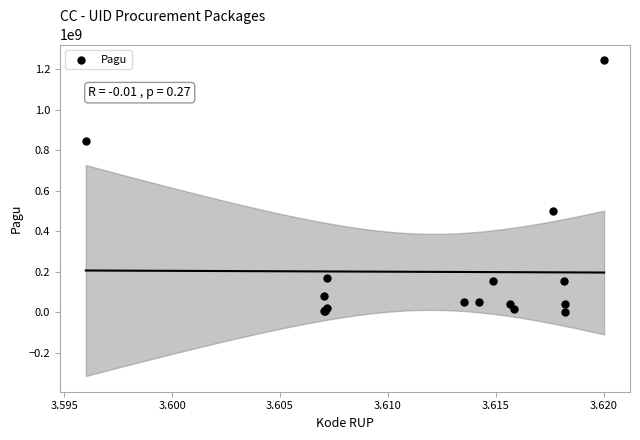

What Y value in the scatter plot is closest to 622840000?

499932000